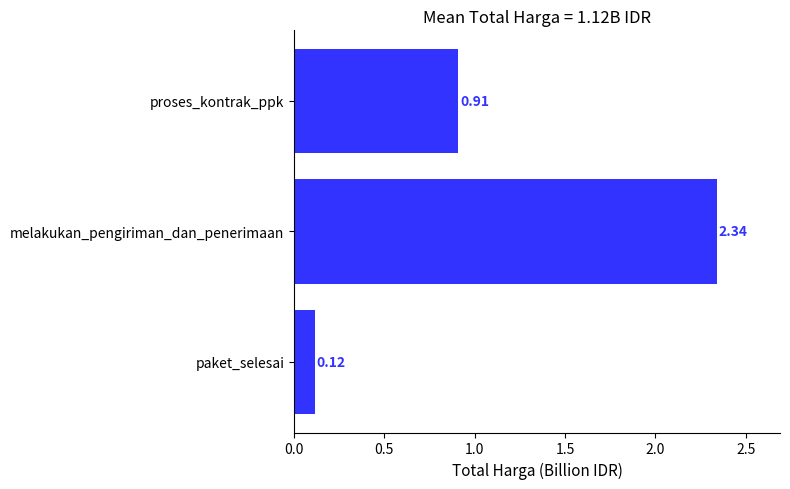

What is the change in value from melakukan_pengiriman_dan_penerimaan to proses_kontrak_ppk?

-1.4